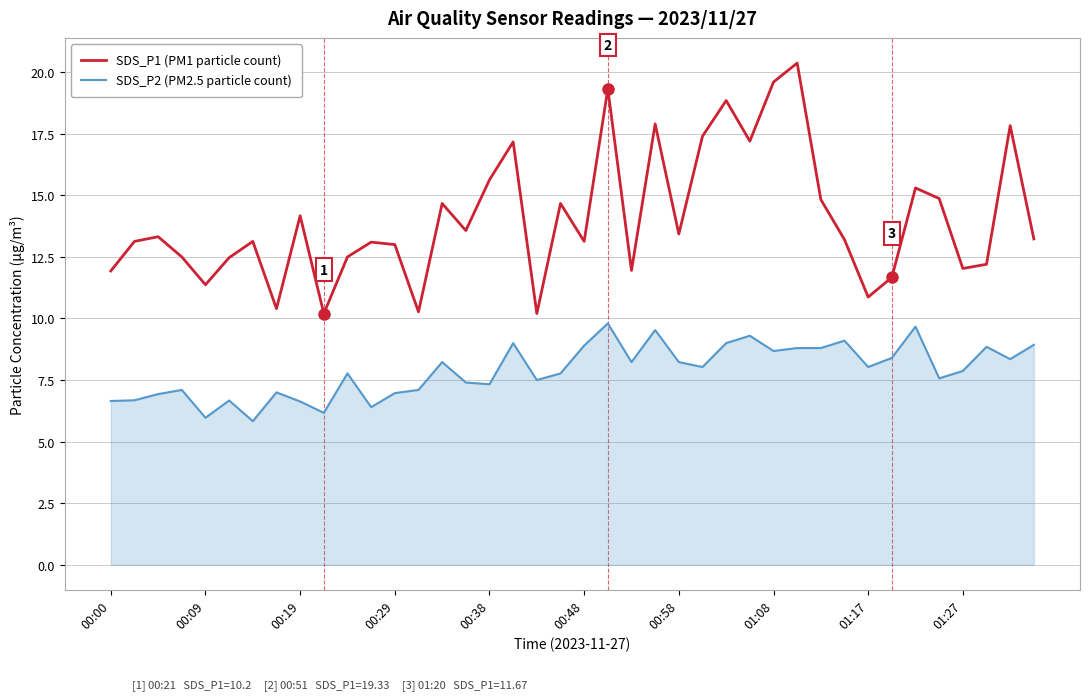

What is the difference between the maximum and minimum values in the SDS_P2 (PM2.5 particle count) series?

4.0